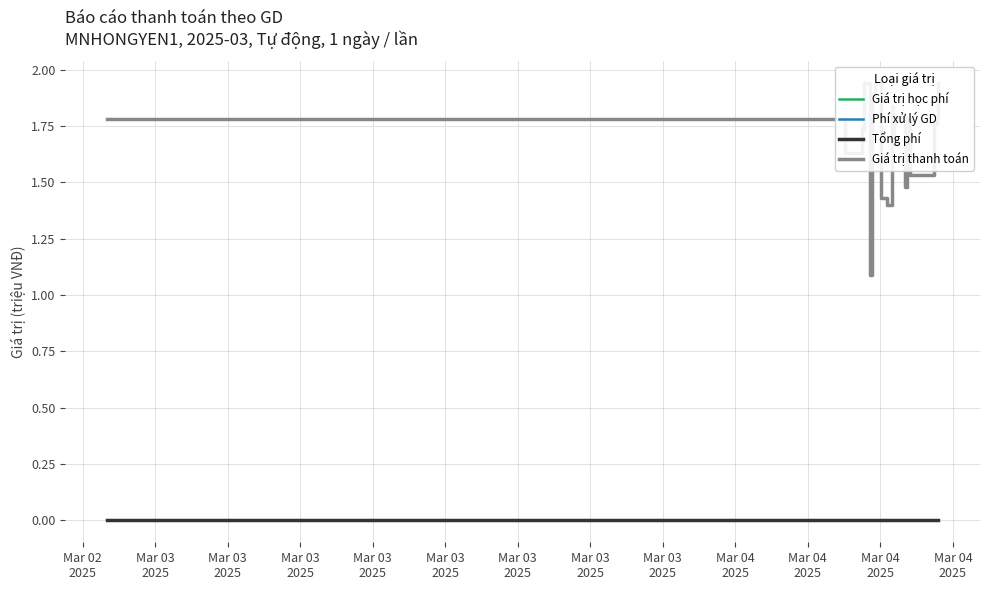

Is it true that Giá trị học phí equals 1.4 at Mar 04
2025?

True